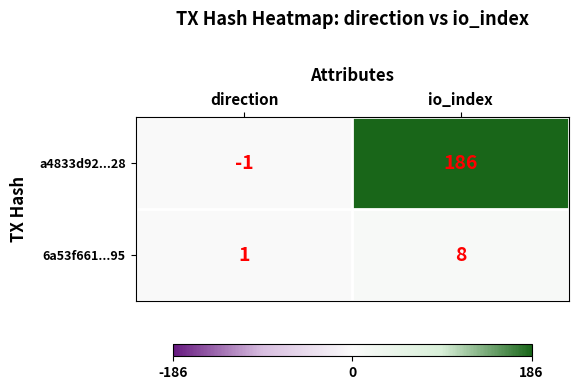

Where is a4833d92...28 nearest to the value 92?

direction